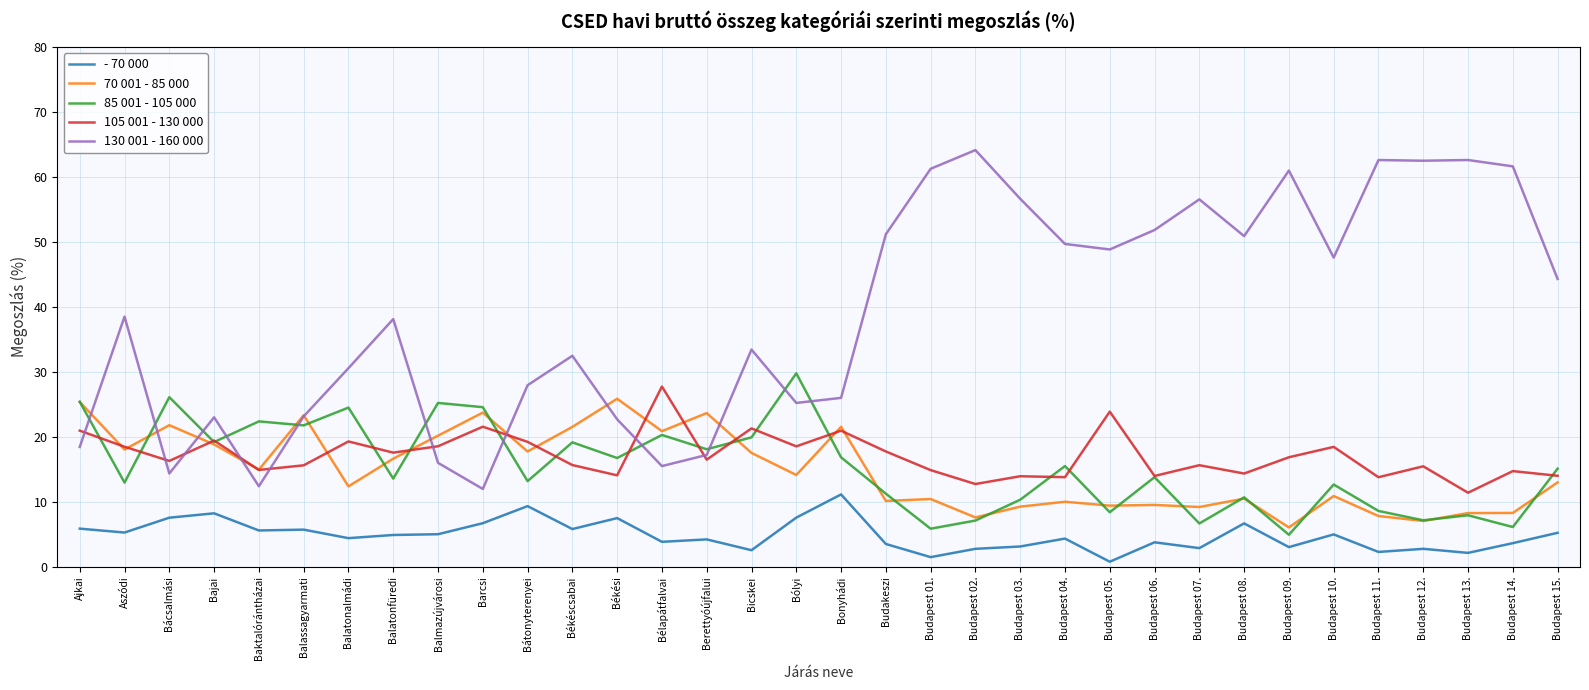

True or false: - 70 000 and 105 001 - 130 000 cross at least once.

False